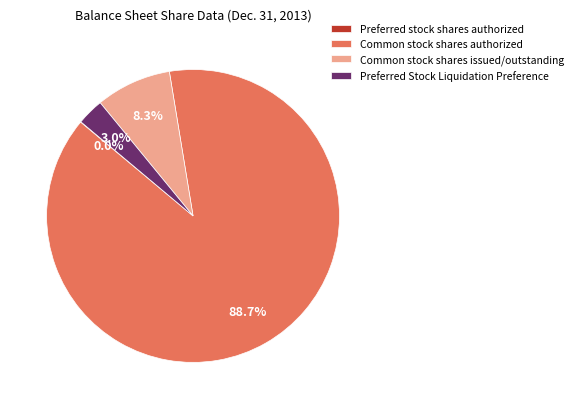

Is Common stock shares authorized the majority of the pie?

Yes